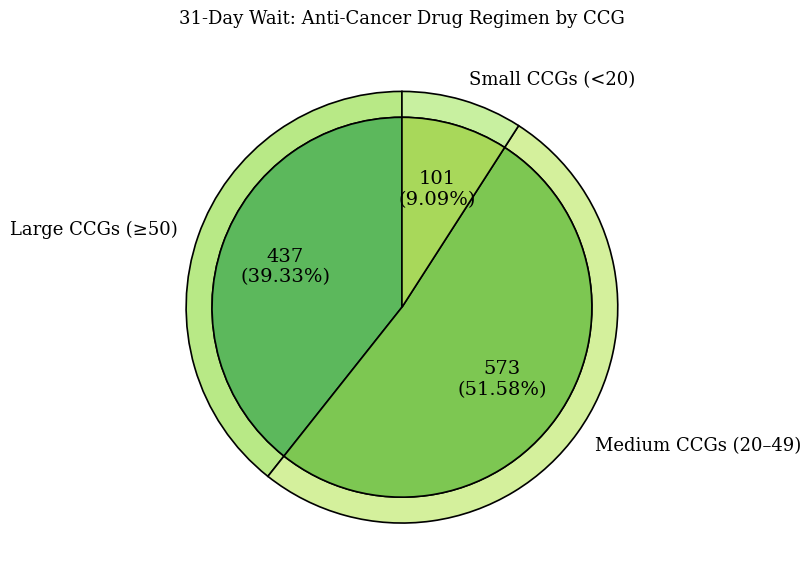

Does NHS BRADFORD DISTRICTS CCG account for over 50% of the chart?

No